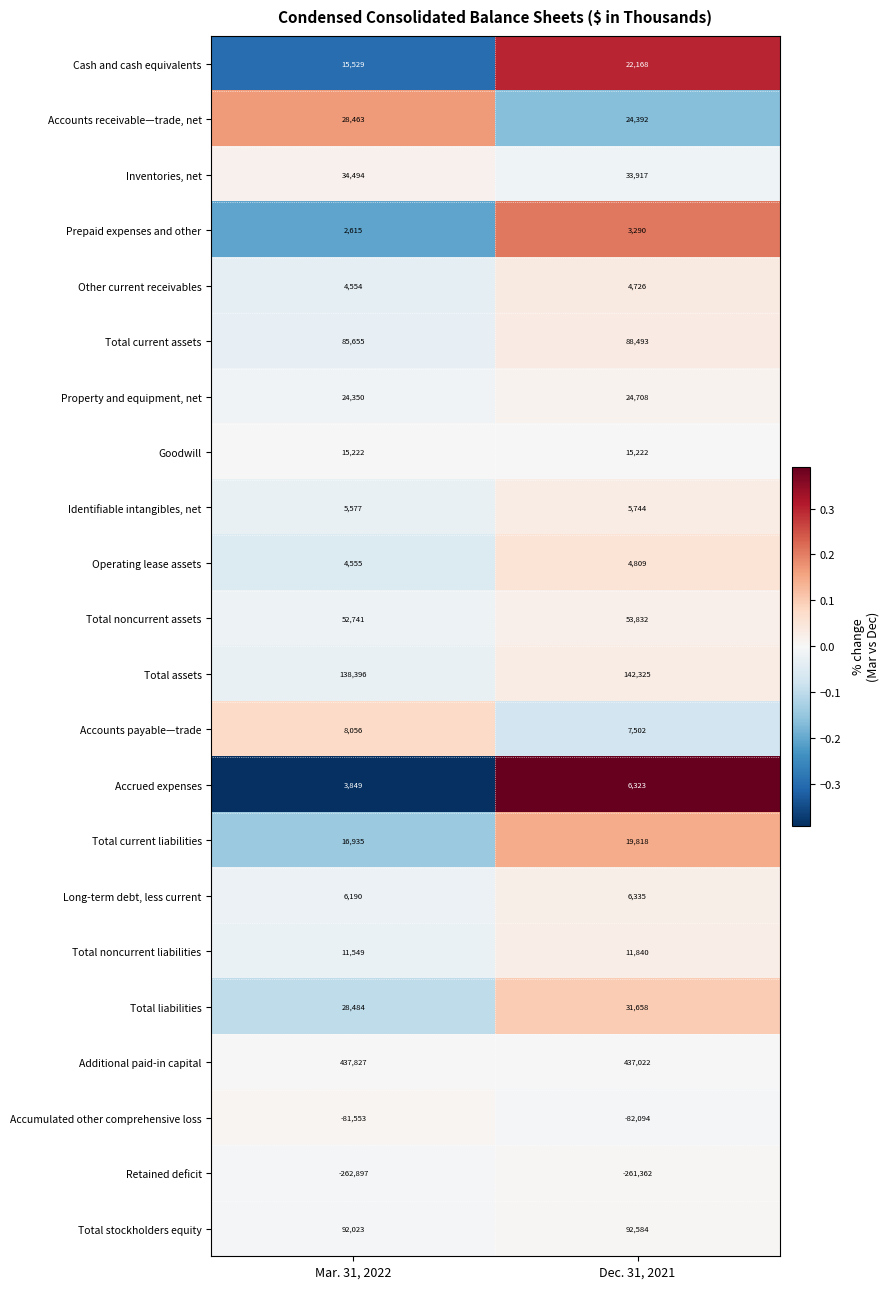

Is it true that Total noncurrent liabilities equals 15418 at Mar. 31, 2022?

False